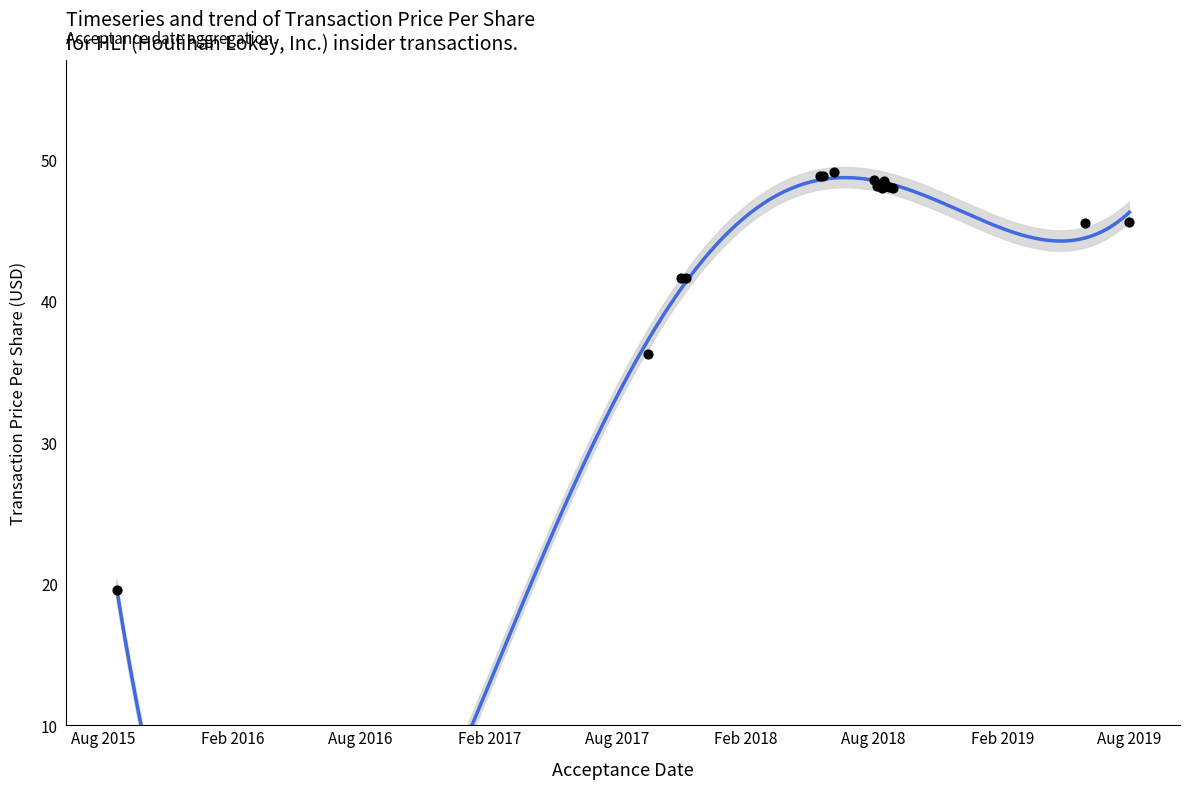

Approximately how many times larger is the value at 2017-09-14 compared to 2018-08-23?

0.8